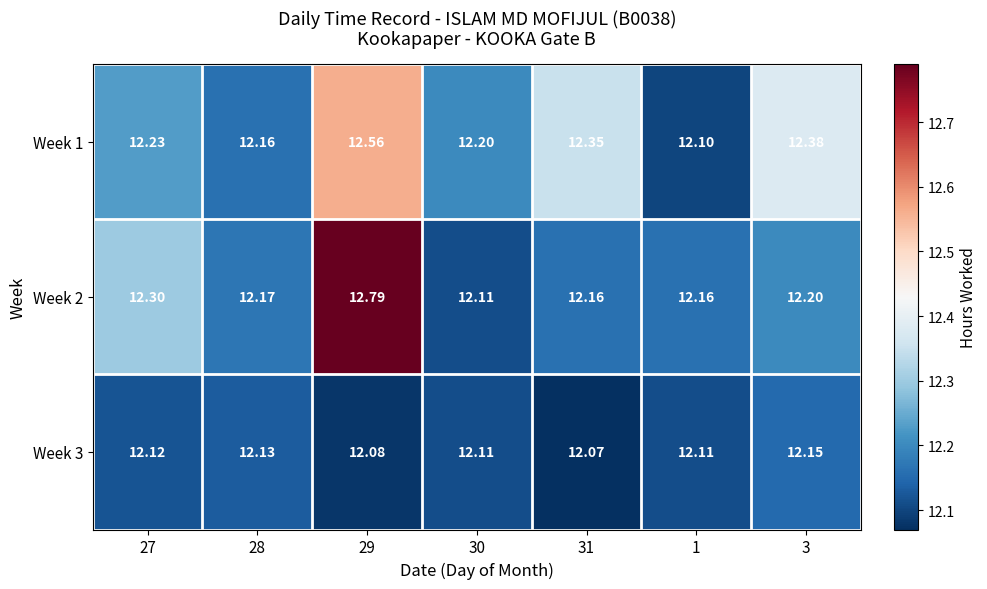

Is the value of Week 1 at 29 greater than the value of Week 2 at 28?

Yes